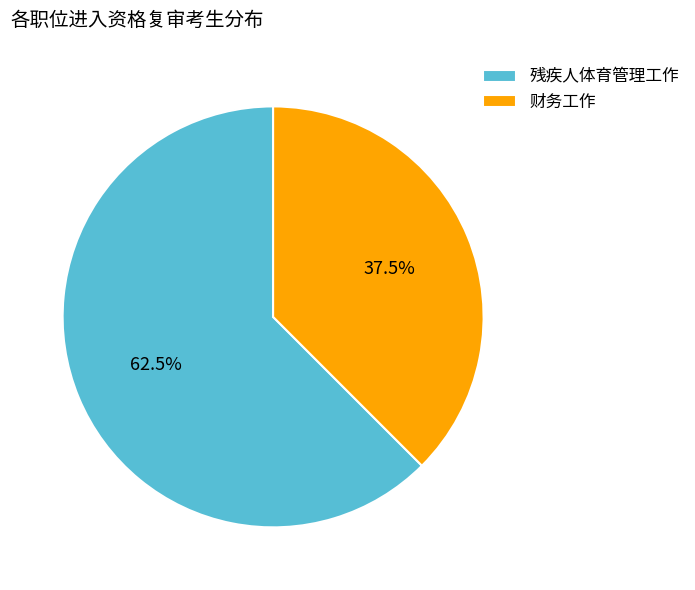

Is the sum of 残疾人体育管理工作 and 财务工作 greater than half?

Yes